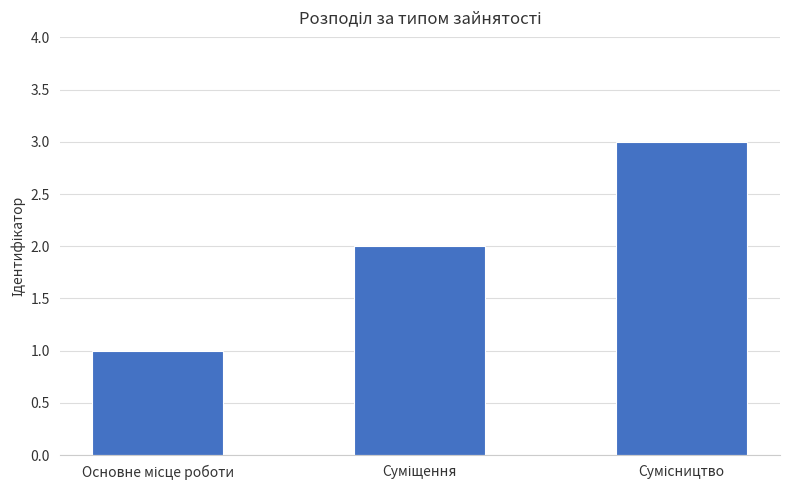

What is the sum of all values?

6